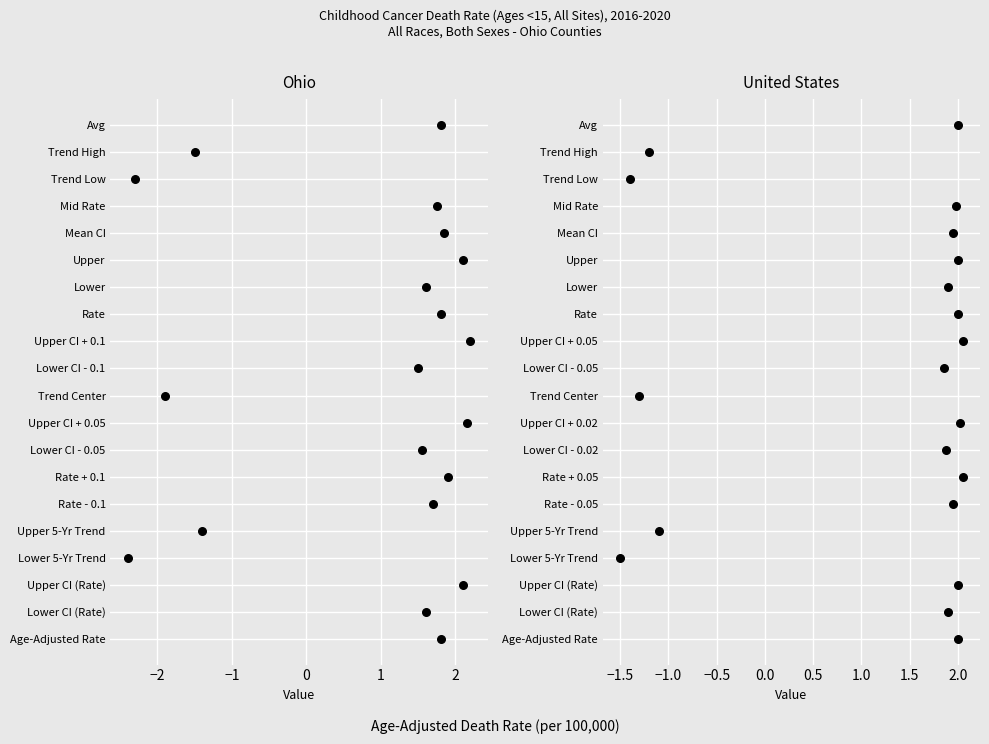

Which series contains the highest Y value?

Ohio